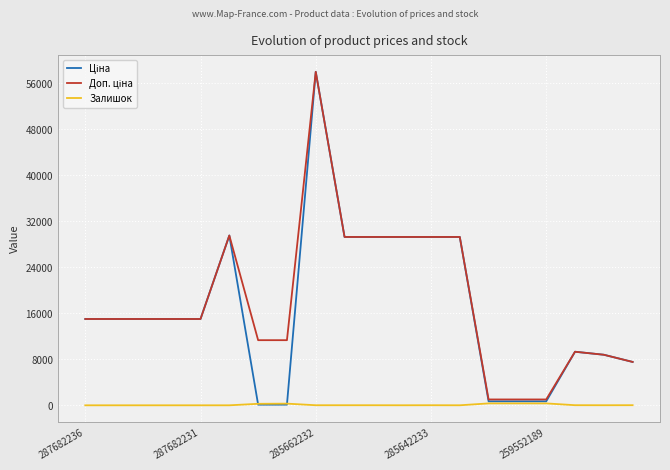

What is the maximum value shown in the chart?

58037.0